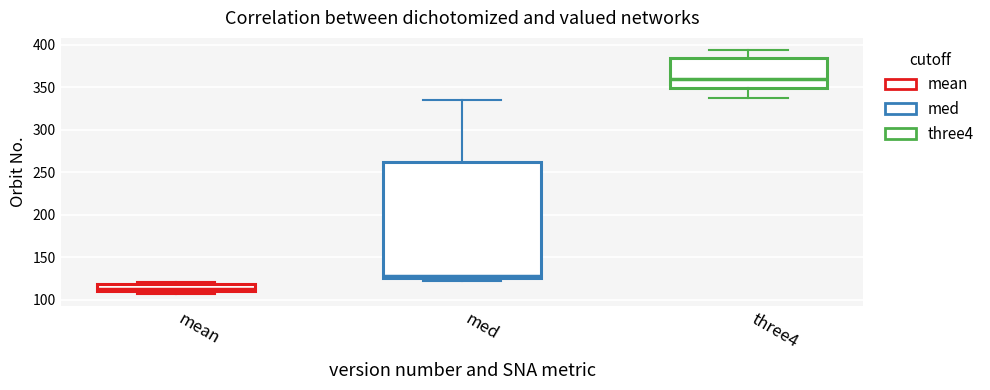

Which box has the lowest median line?

mean